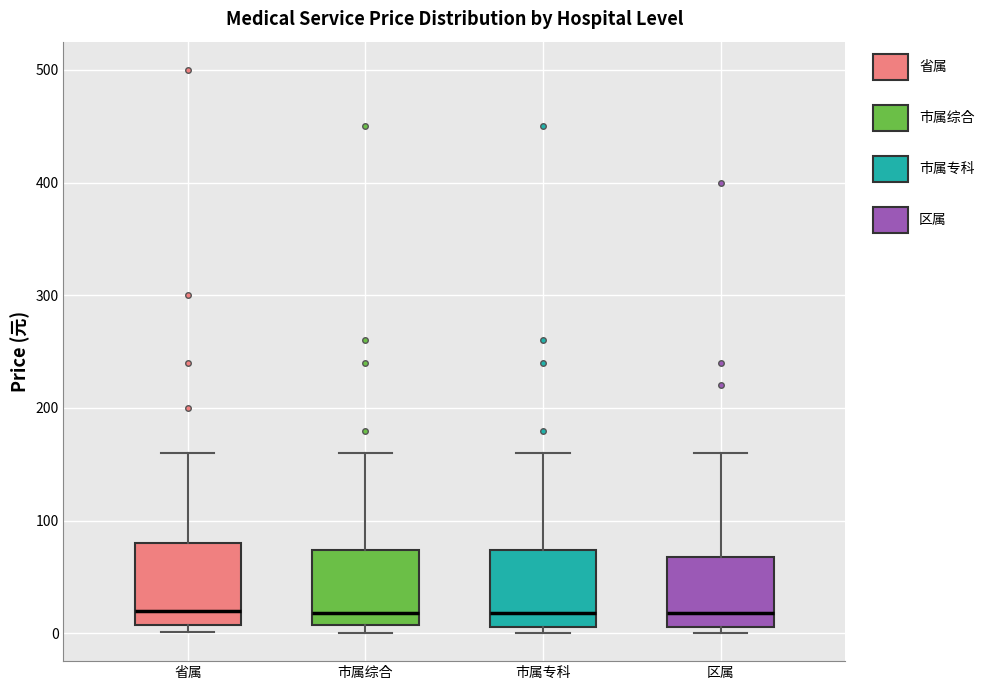

Reading left to right, read every box against the y-axis: the position of its median line, the range the box covers, and the ends of its whiskers. The values are not printed on the chart, so give them approximately, as read against the axis.

省属: median 20, box 10 to 80, whiskers 0 to 160
市属综合: median 20, box 10 to 70, whiskers 0 to 160
市属专科: median 20, box 10 to 70, whiskers 0 to 160
区属: median 20, box 10 to 70, whiskers 0 to 160